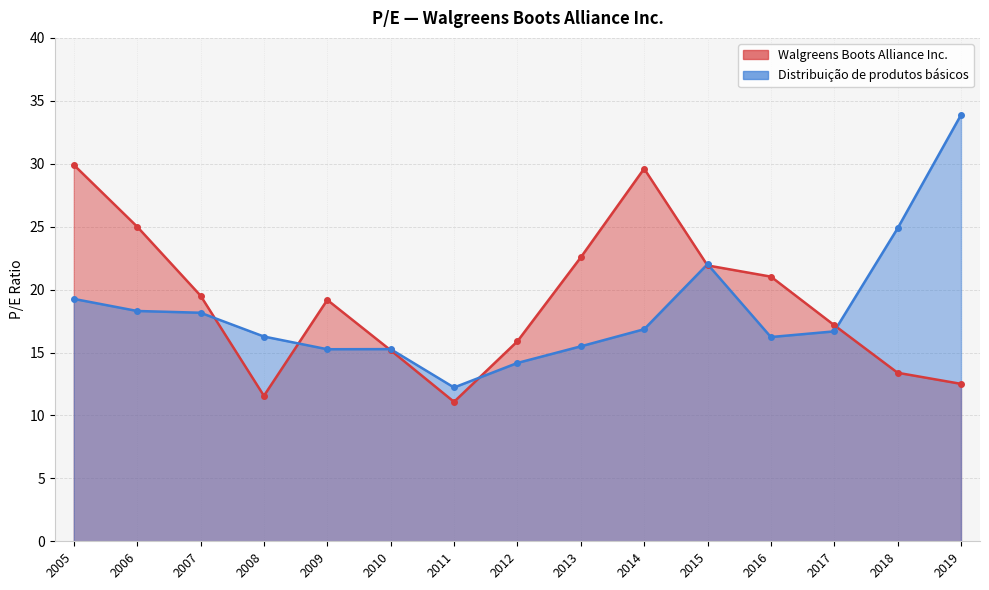

At which label does Walgreens Boots Alliance Inc. reach its peak?

2005